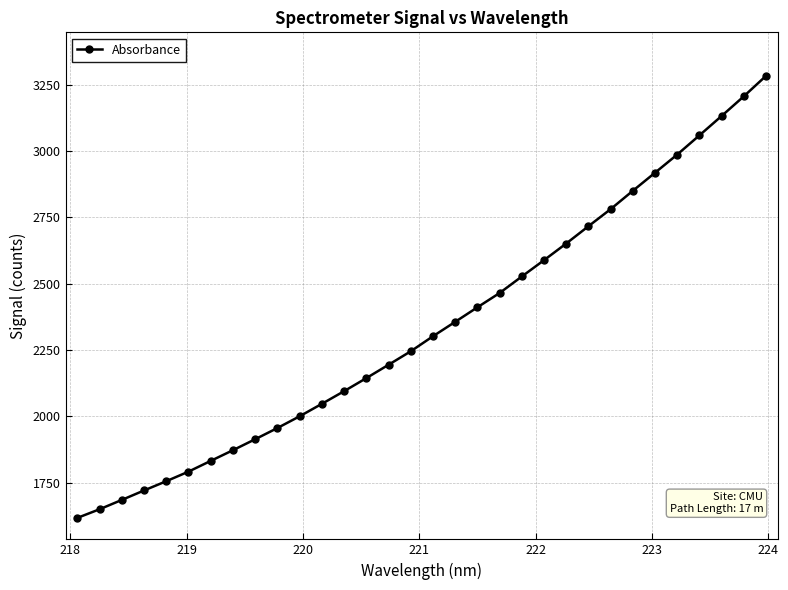

True or false: the data has more than 2 interior local peaks.

False